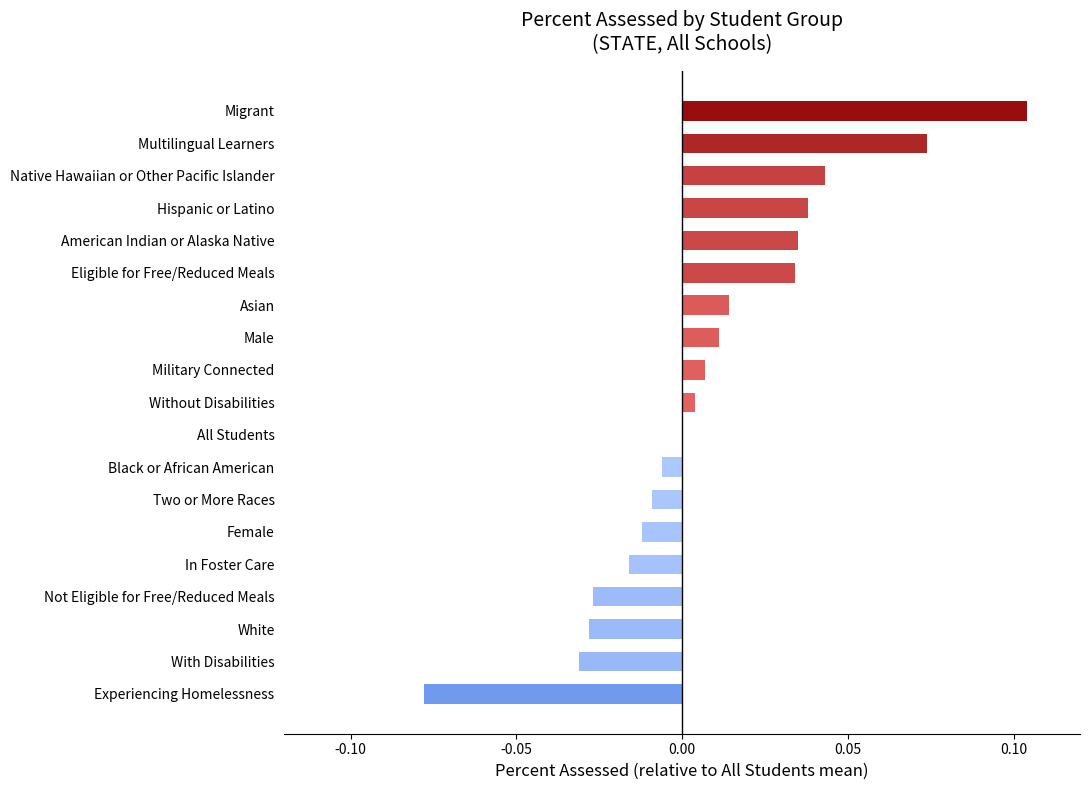

Which has a higher value, Male or In Foster Care?

Male